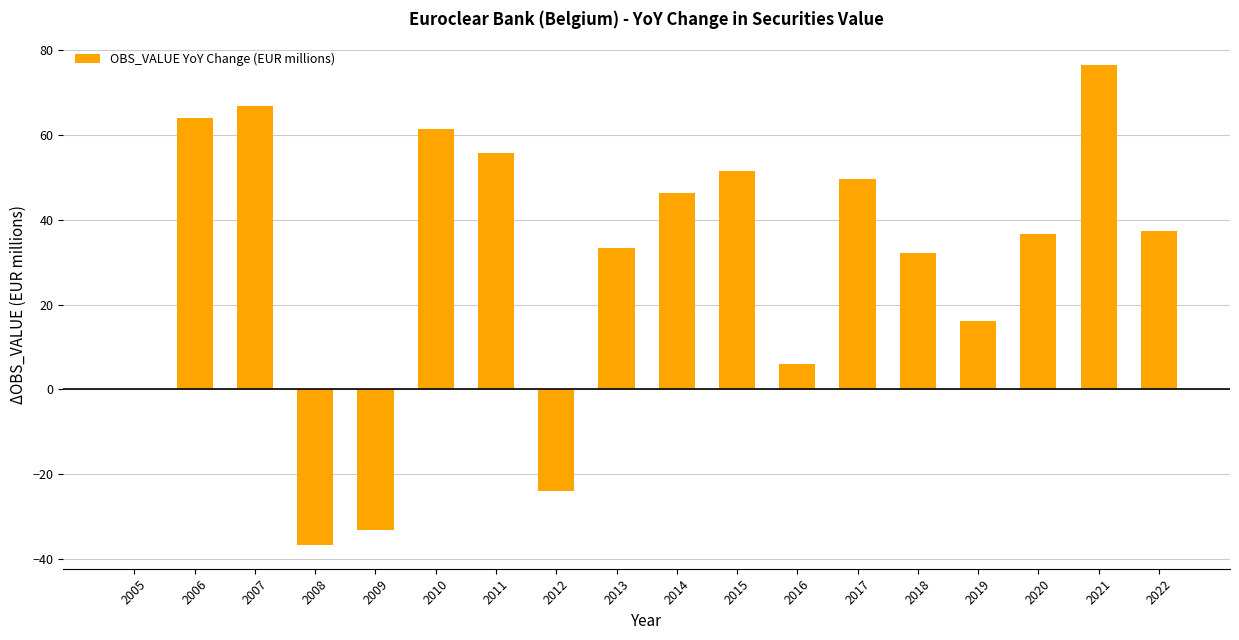

How many distinct data groups are displayed?

1